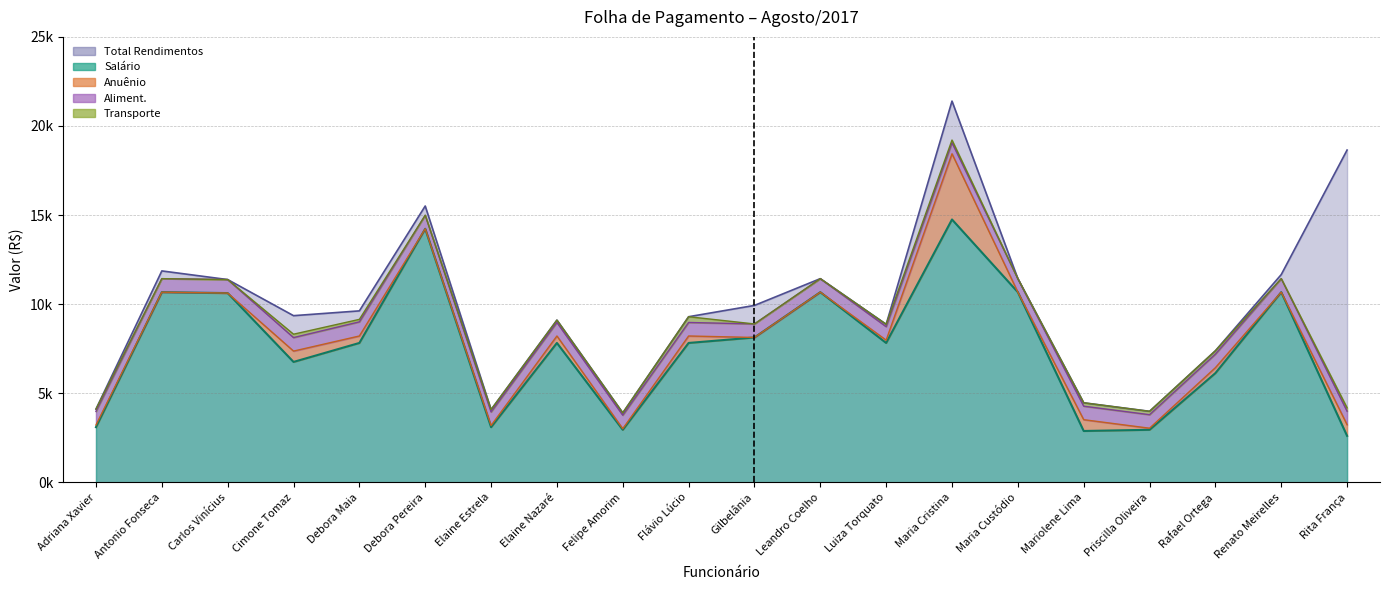

True or false: Salário and Aliment. intersect in this chart.

False